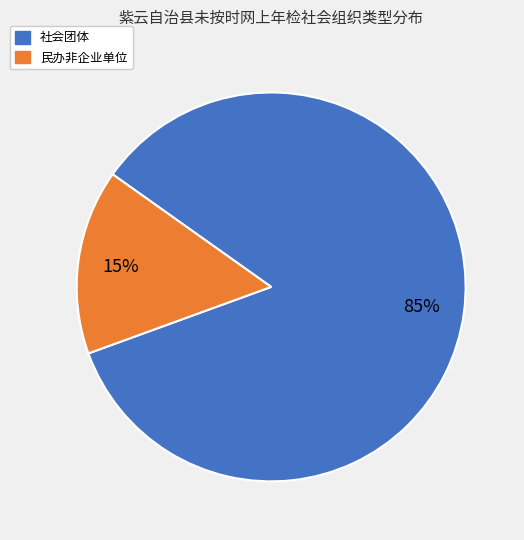

Which slice is the largest?

社会团体